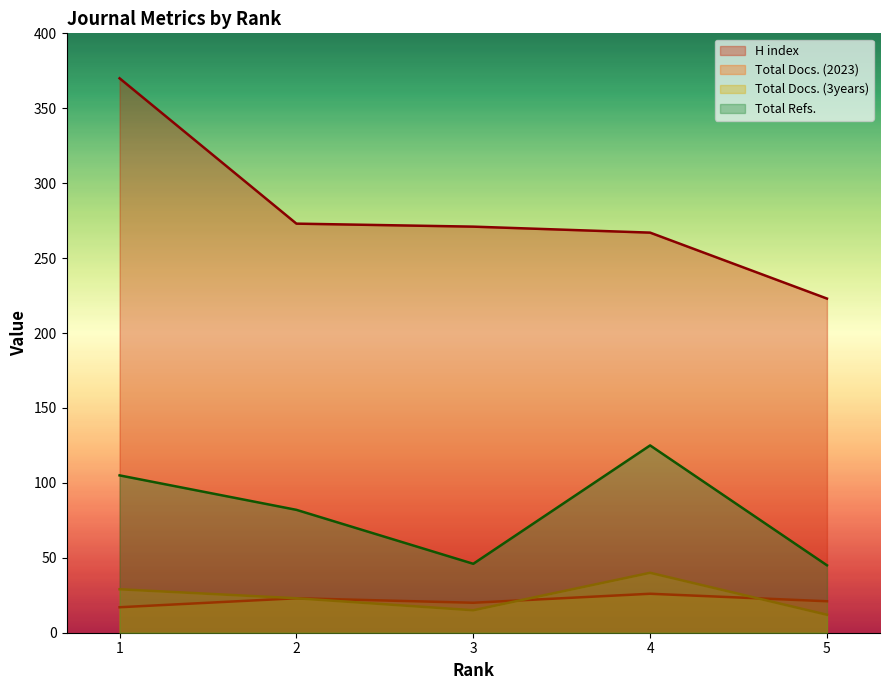

What is the sum of the Total Docs. (2023) values at 1 and 5?

38